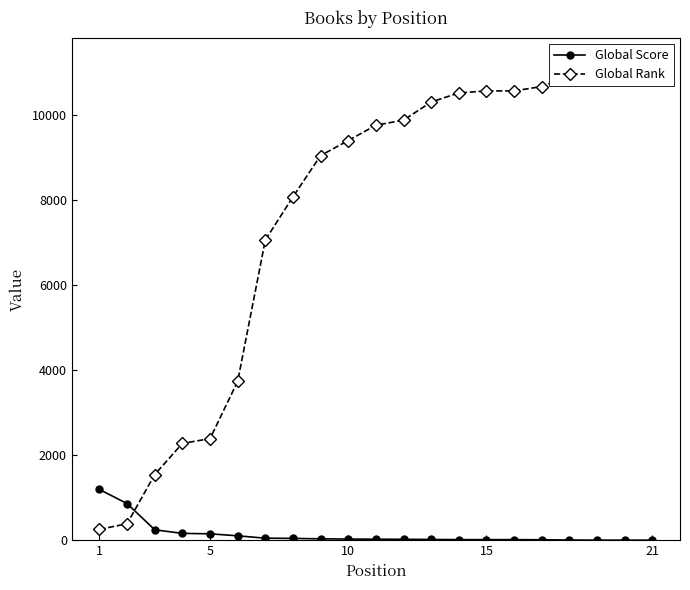

The value of Global Score at 21 is 2. True or false?

False